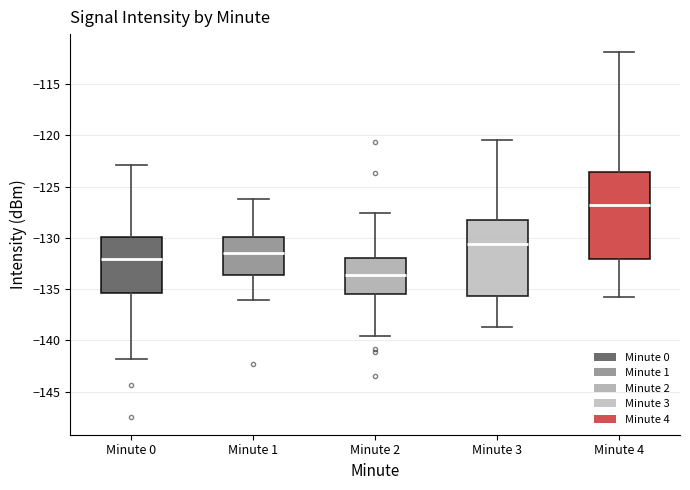

Which box's median line is the highest?

Minute 4